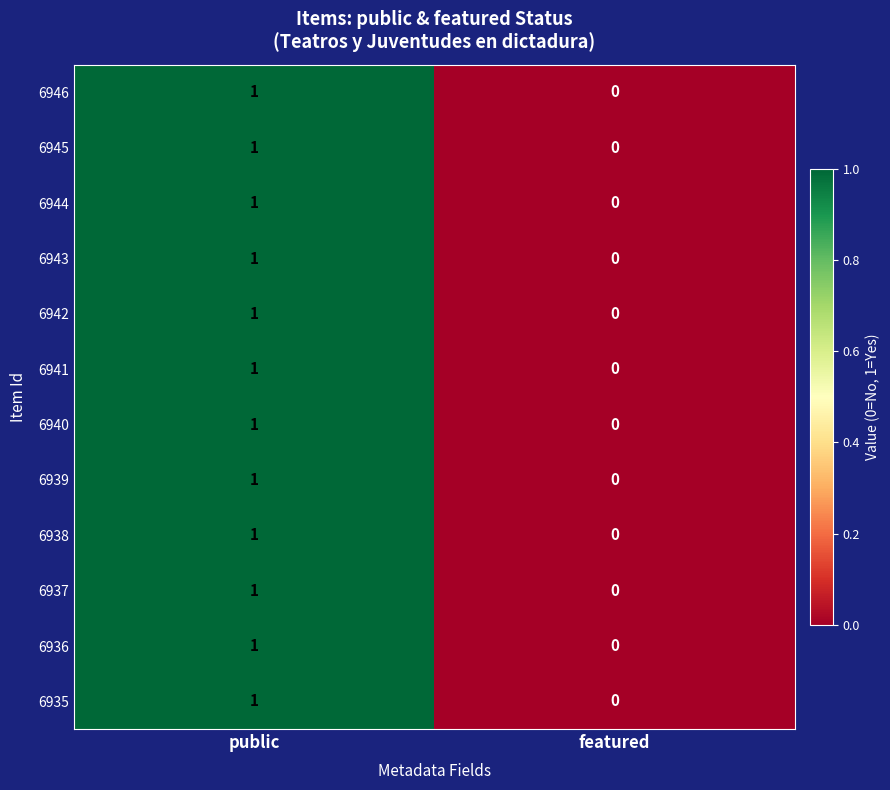

At which category is the sum across all series the highest?

public